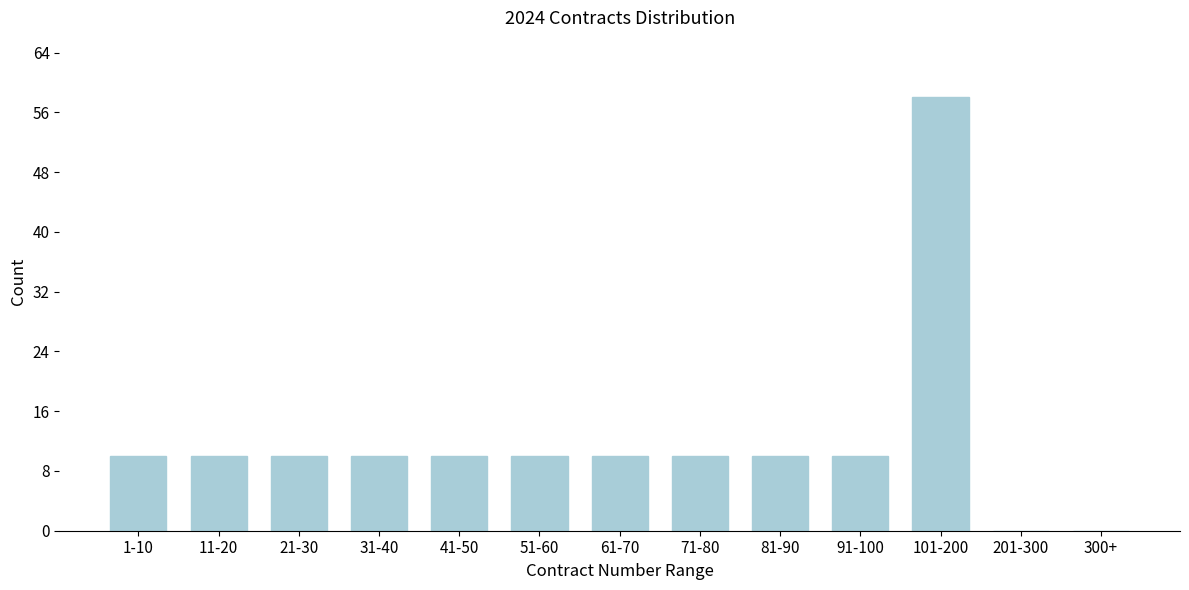

Reading left to right, extract all data points from this chart.

1-10=10	11-20=10	21-30=10	31-40=10	41-50=10	51-60=10	61-70=10	71-80=10	81-90=10	91-100=10	101-200=58	201-300=0	300+=0